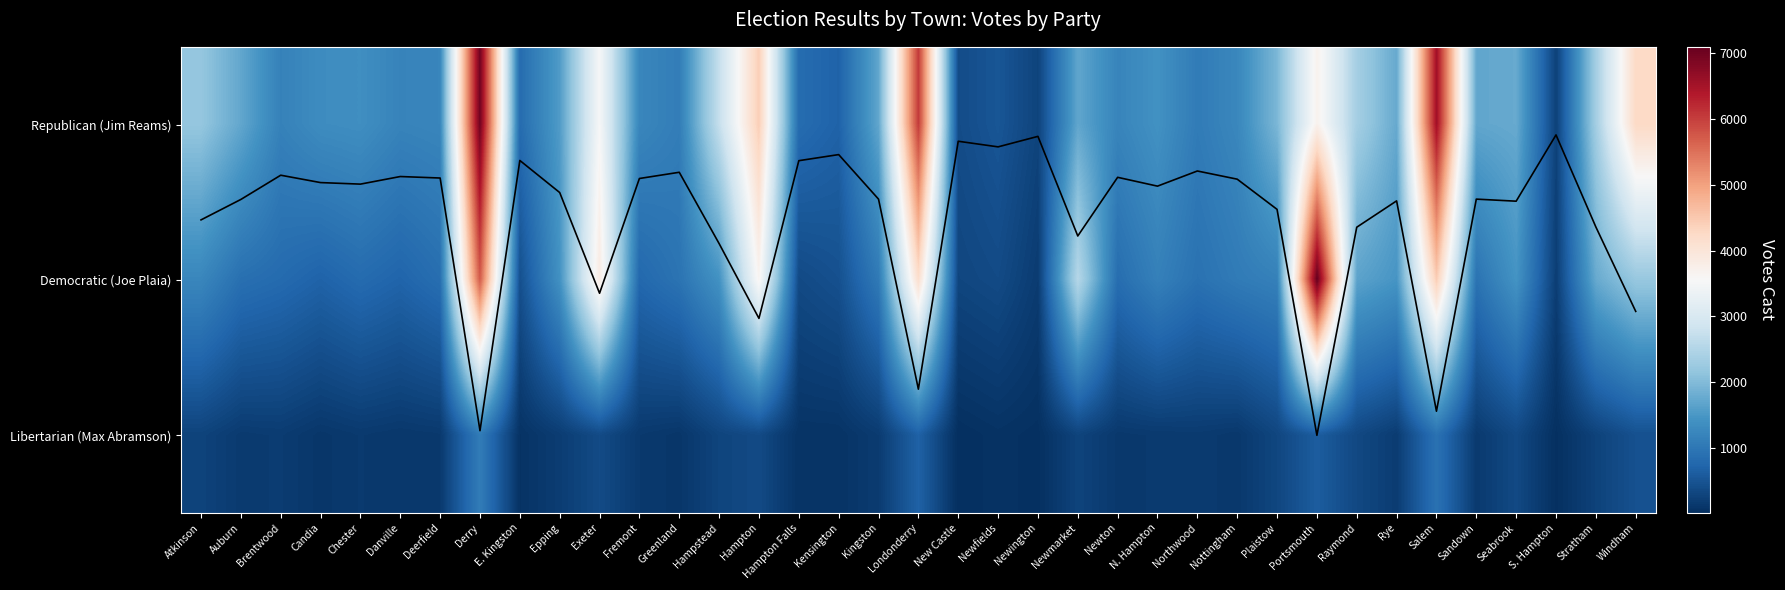

Which has a higher value, Hampton Falls or Candia?

Candia